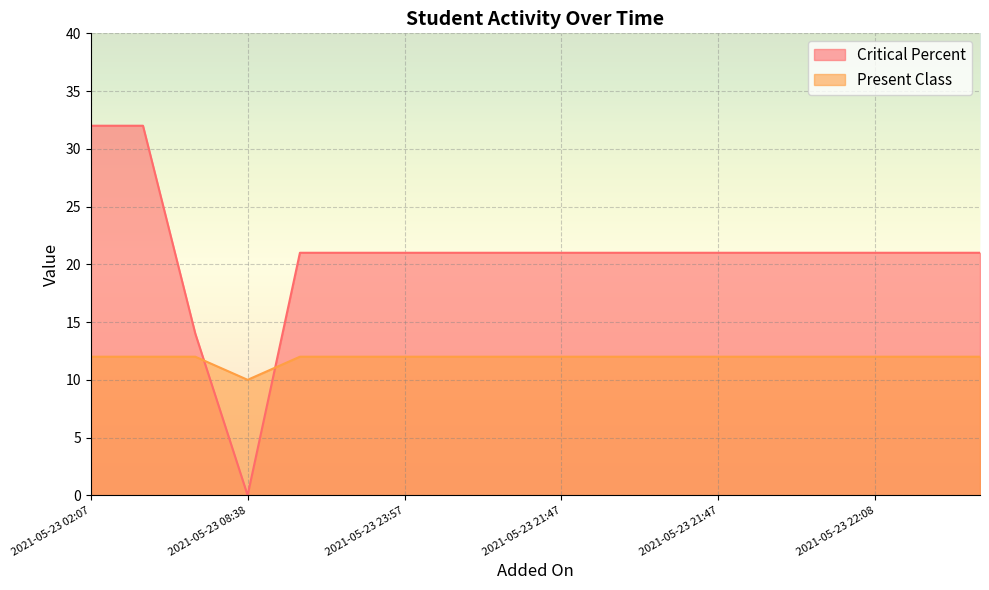

List the series in order of their overall mean, lowest first.

Present Class, Critical Percent